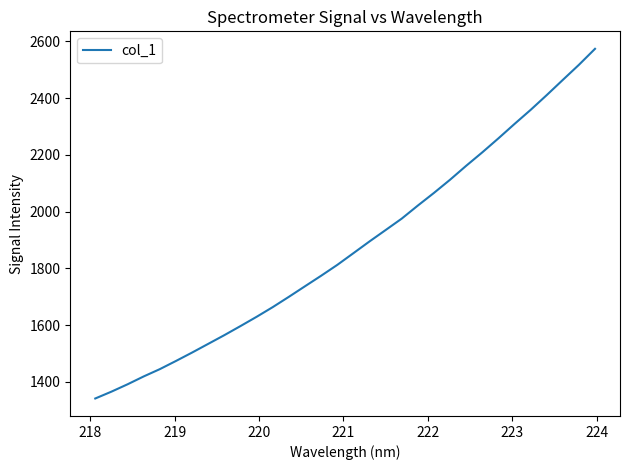

What is the difference between the second highest and minimum values?

1175.0